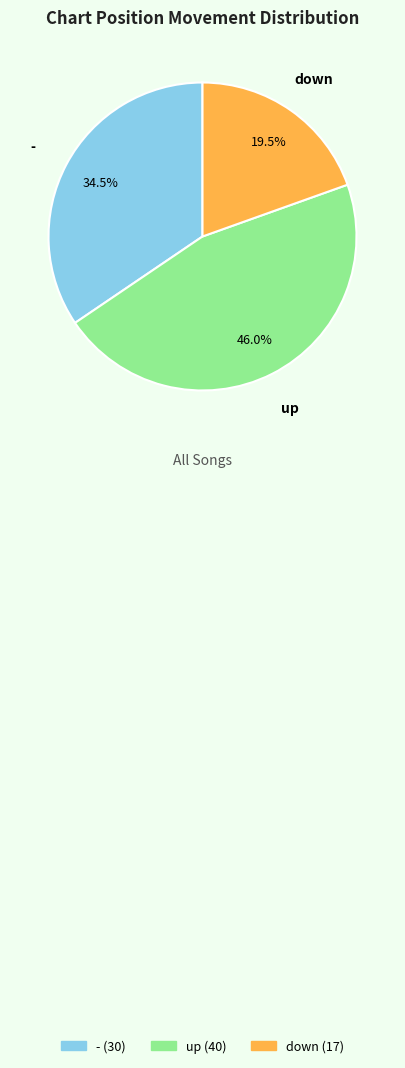

Is there any slice that represents more than half of the pie?

No